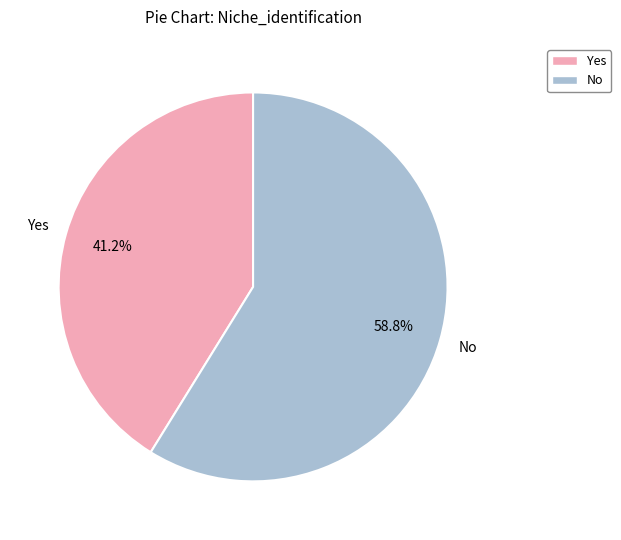

What percentage do No and Yes together represent?

100.0%